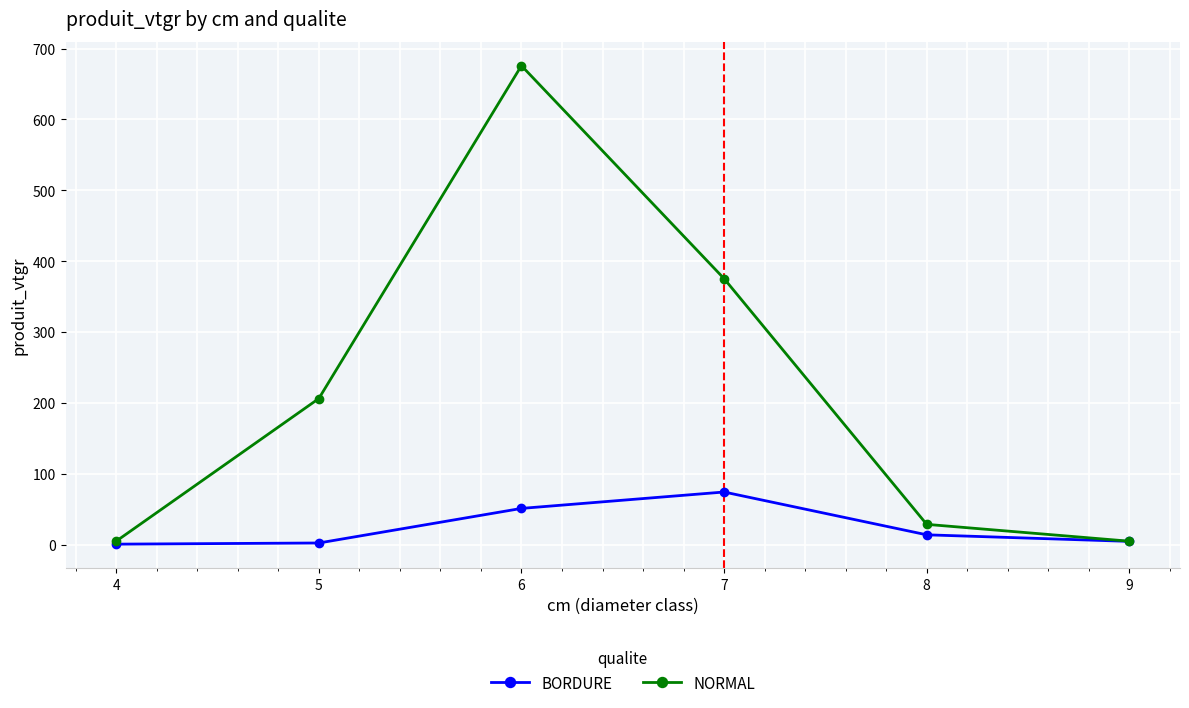

What is the value of the BORDURE point at the 2nd from the left?

2.2